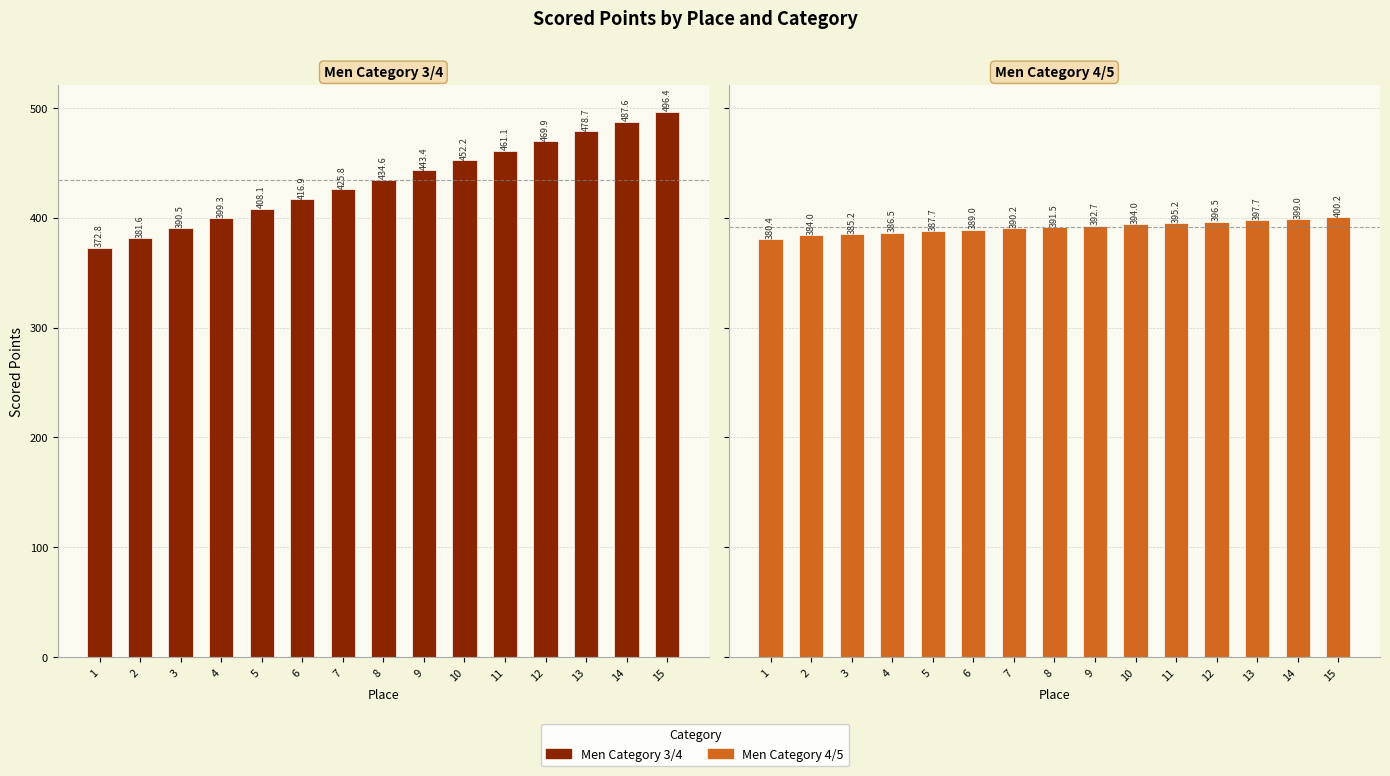

What is the difference between the maximum and second lowest values in the Men Category 3/4 series?

114.7